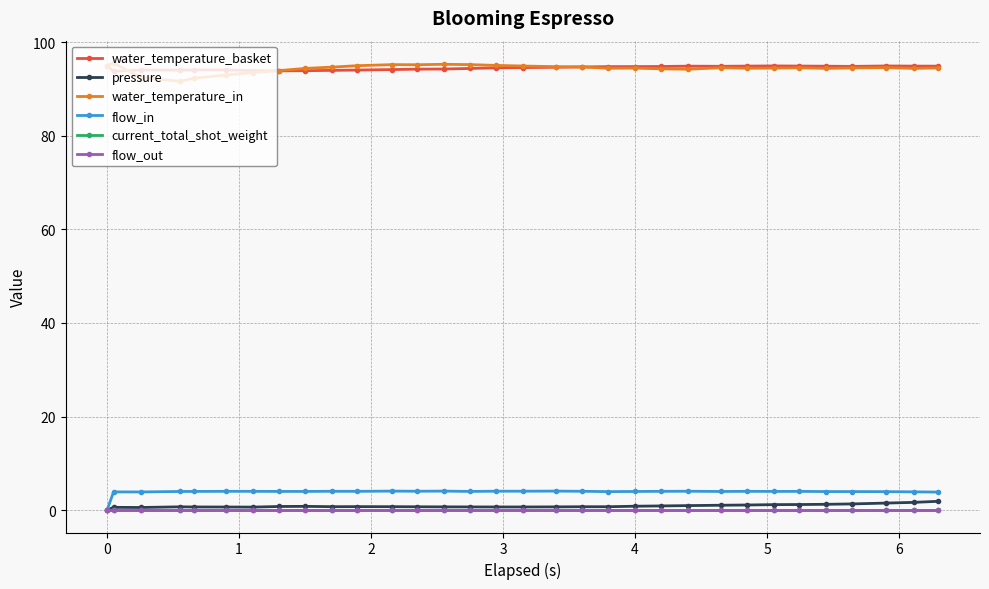

Does the chart have visible grid lines?

Yes